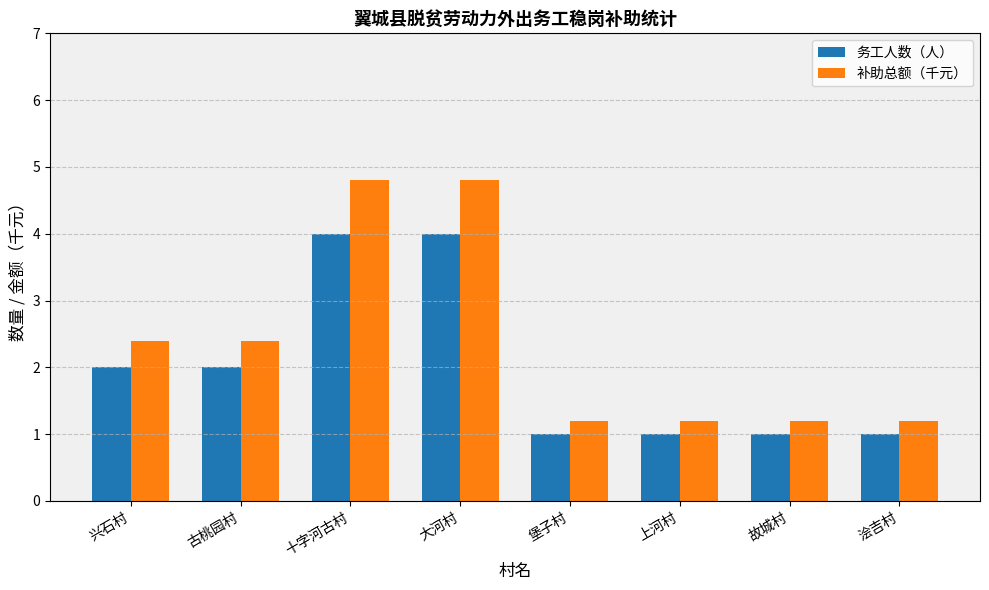

How many bars are there in total?

16